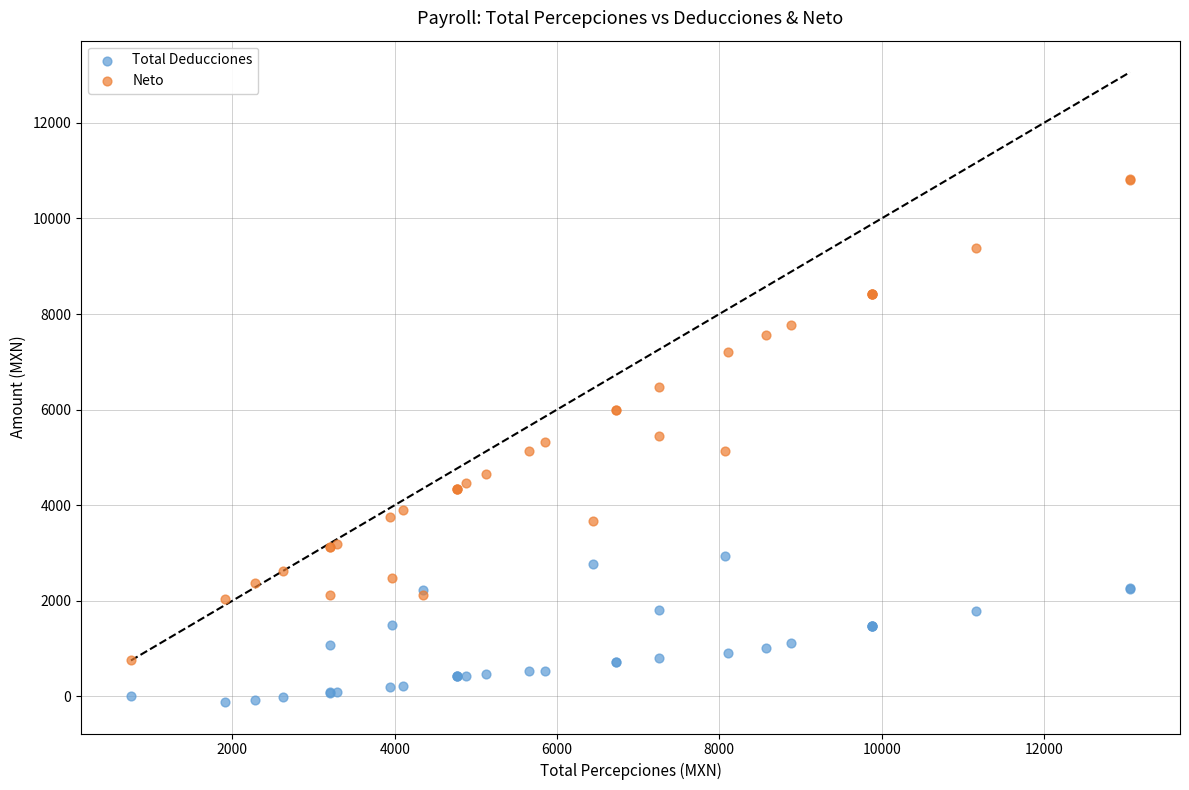

What is the X range (max minus min) for the scatter plot?

12309.8